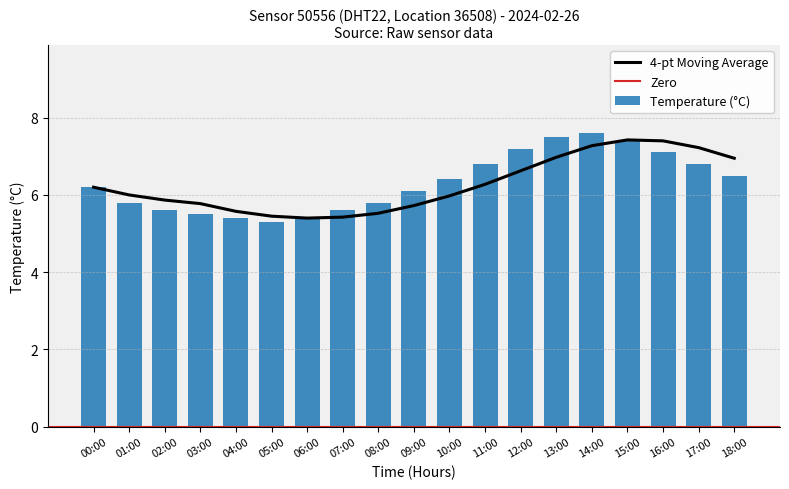

Rank the categories by value from highest to lowest.

14:00, 13:00, 15:00, 12:00, 16:00, 11:00, 17:00, 18:00, 10:00, 00:00, 09:00, 01:00, 08:00, 02:00, 07:00, 03:00, 04:00, 06:00, 05:00